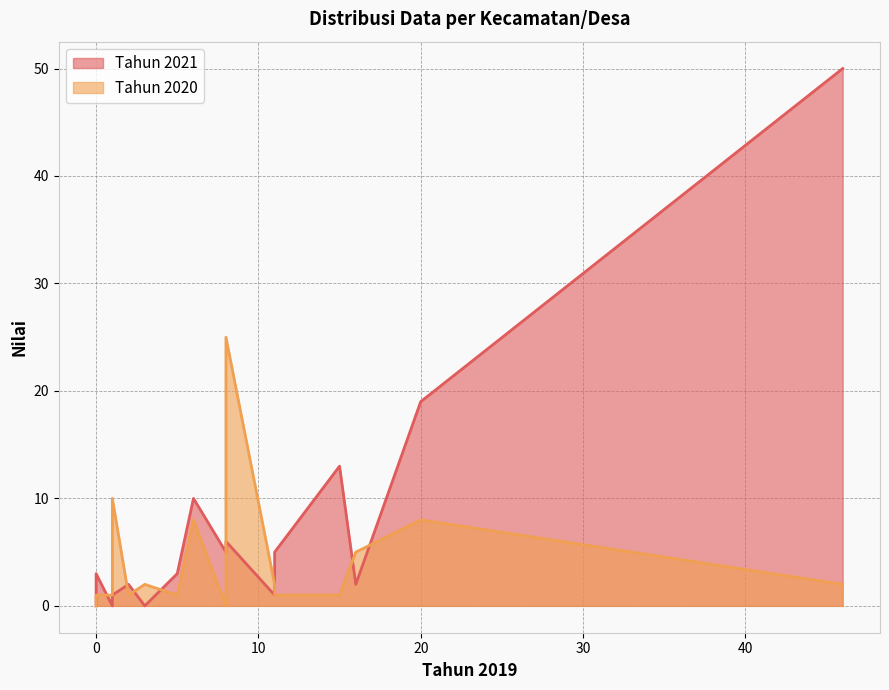

What is the value of the Tahun 2021 point at the 9th from the left?

13